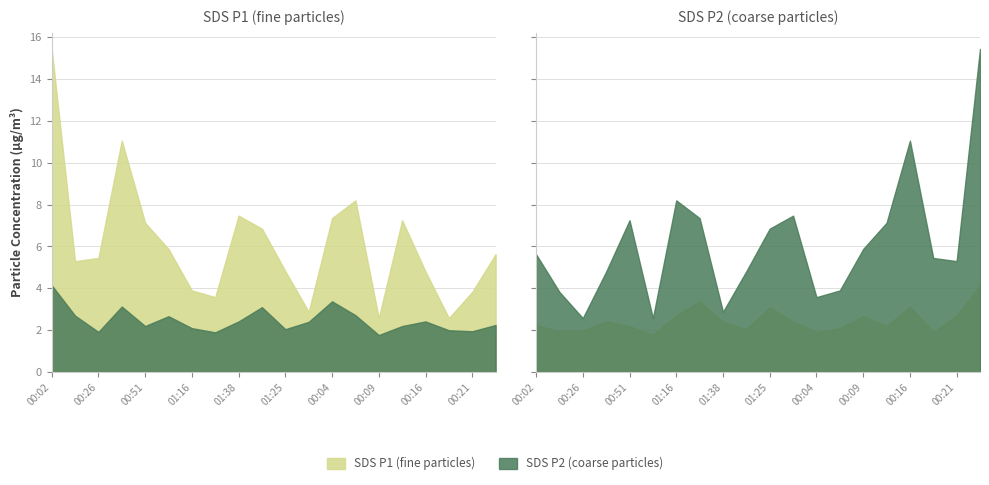

How many values in the SDS_P1 series are below 5?

8